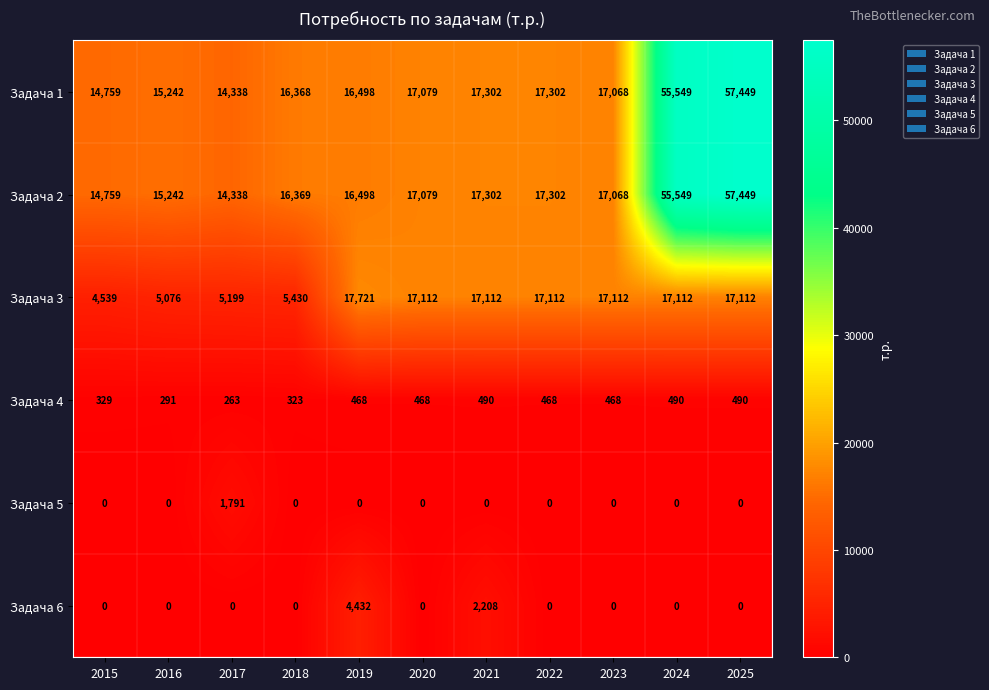

Which category has the highest value in the Задача 3 series?

2019